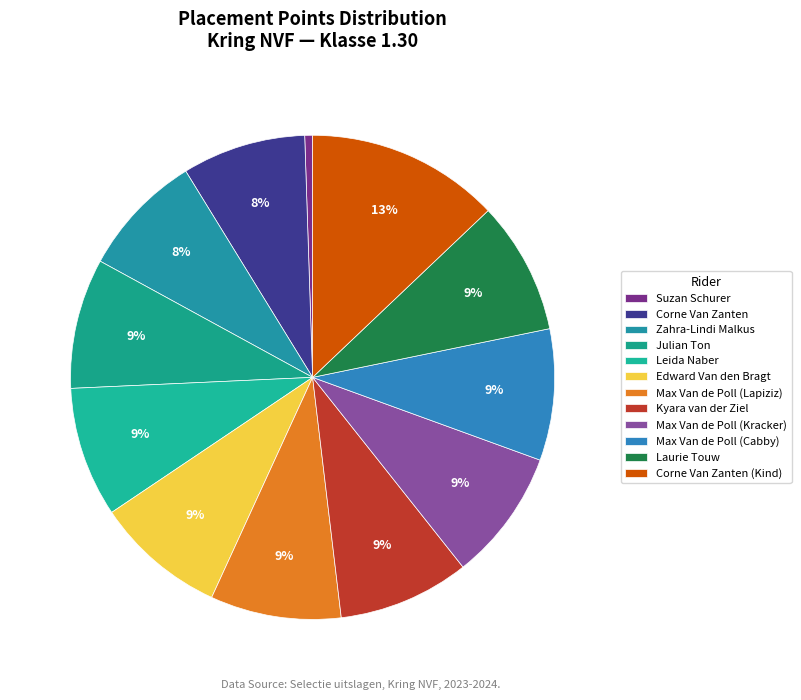

To the nearest percent, what portion does Max Van de Poll (Lapiziz) represent?

9%